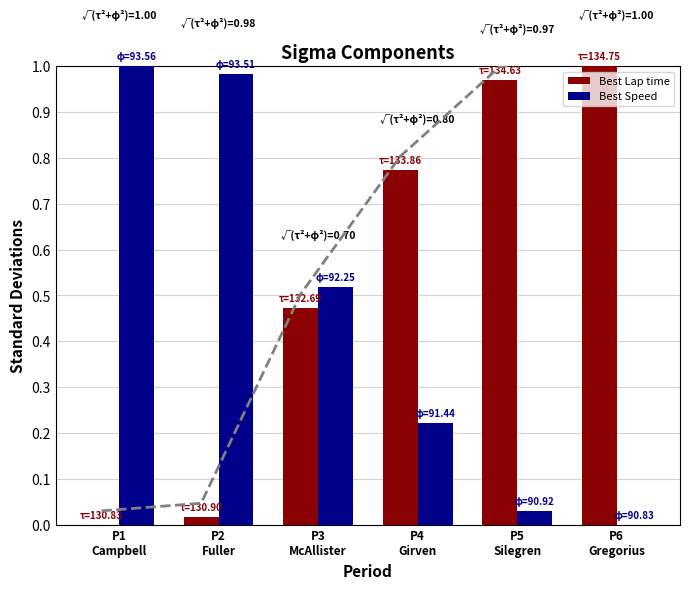

At which label is Best Lap time closest to 0?

P1
Campbell